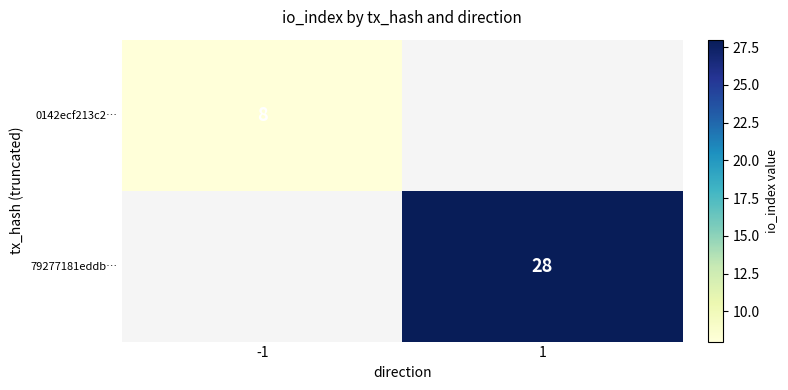

At which category does the chart reach its minimum across all series?

-1